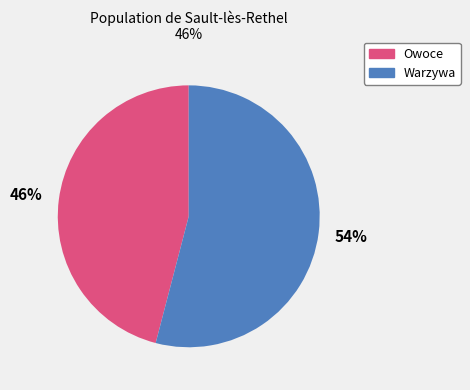

To the nearest percent, what is the difference between the largest and smallest slice percentages?

8%